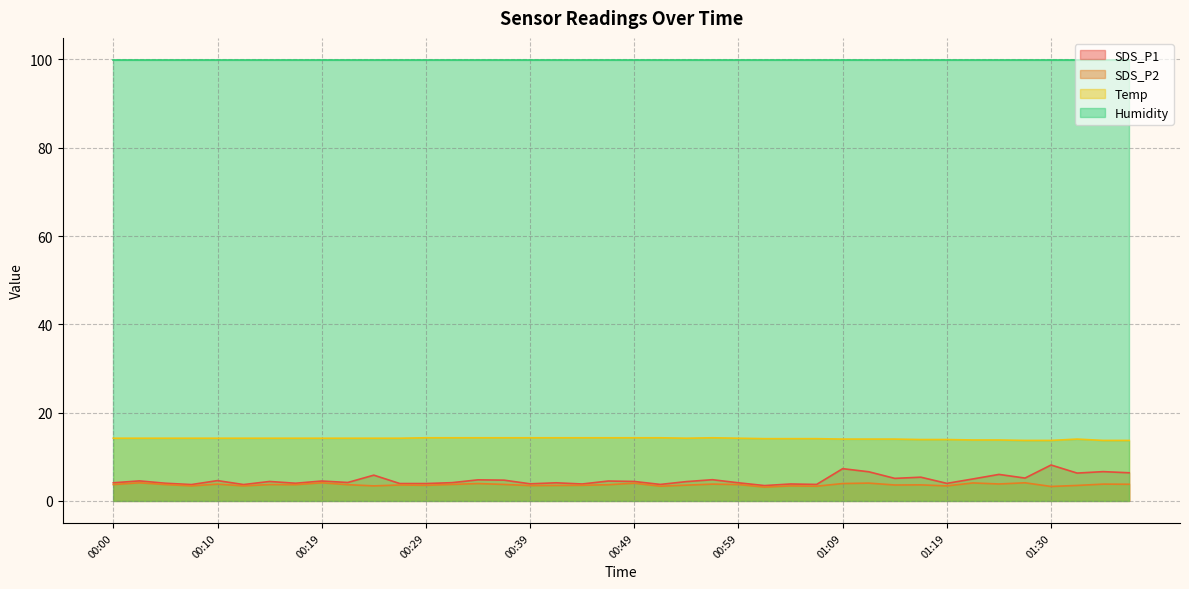

Read the Temp value at 00:29.

14.3